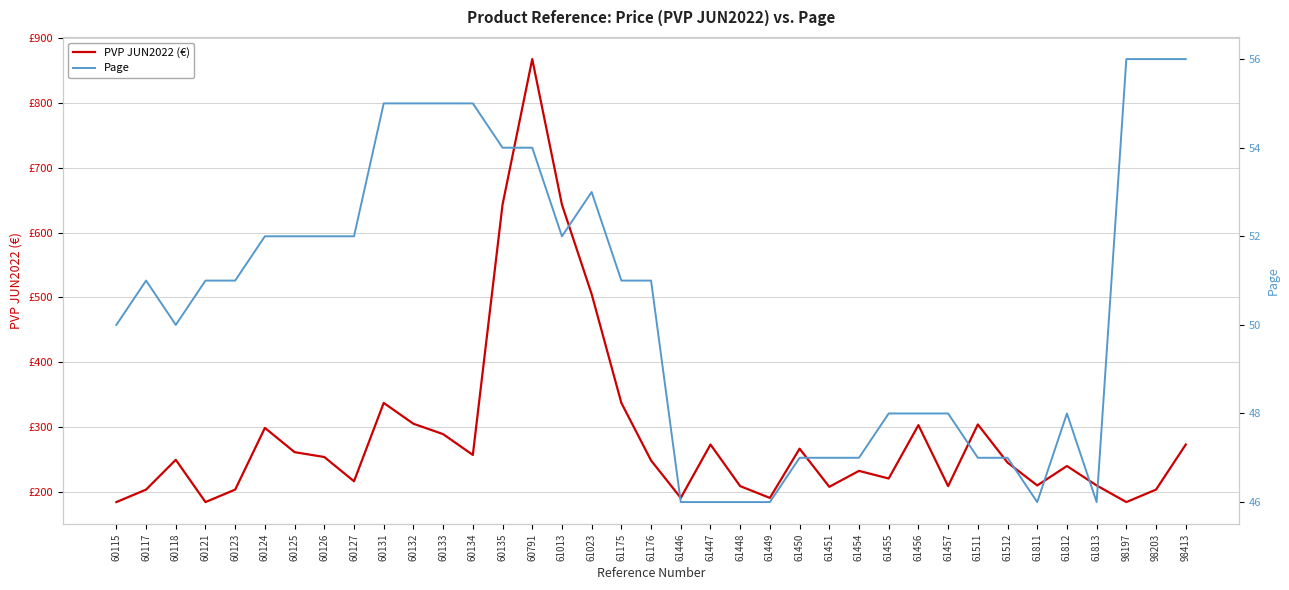

What is the maximum value shown in the chart?

867.8